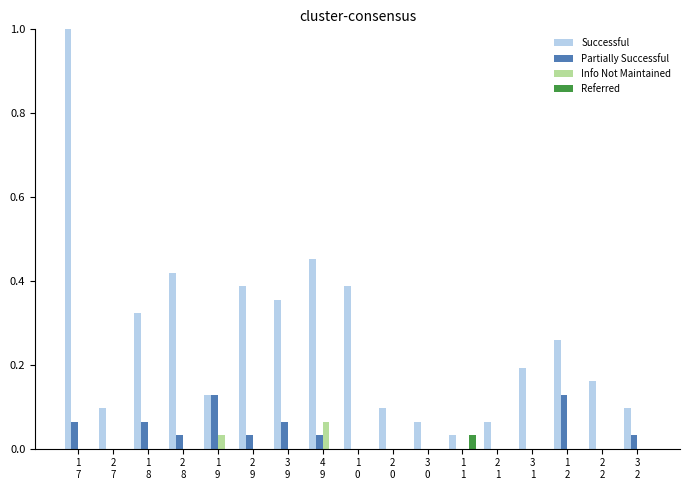

Between 4
9 and 3
1, which series saw the biggest shift?

Successful